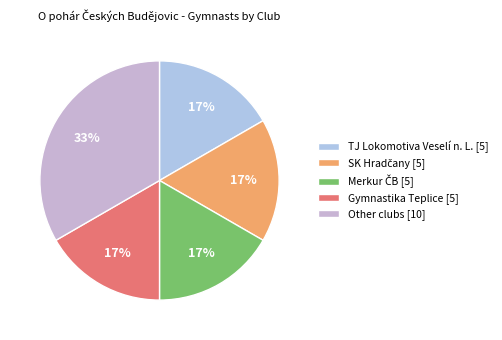

How many segments does this pie chart have?

5